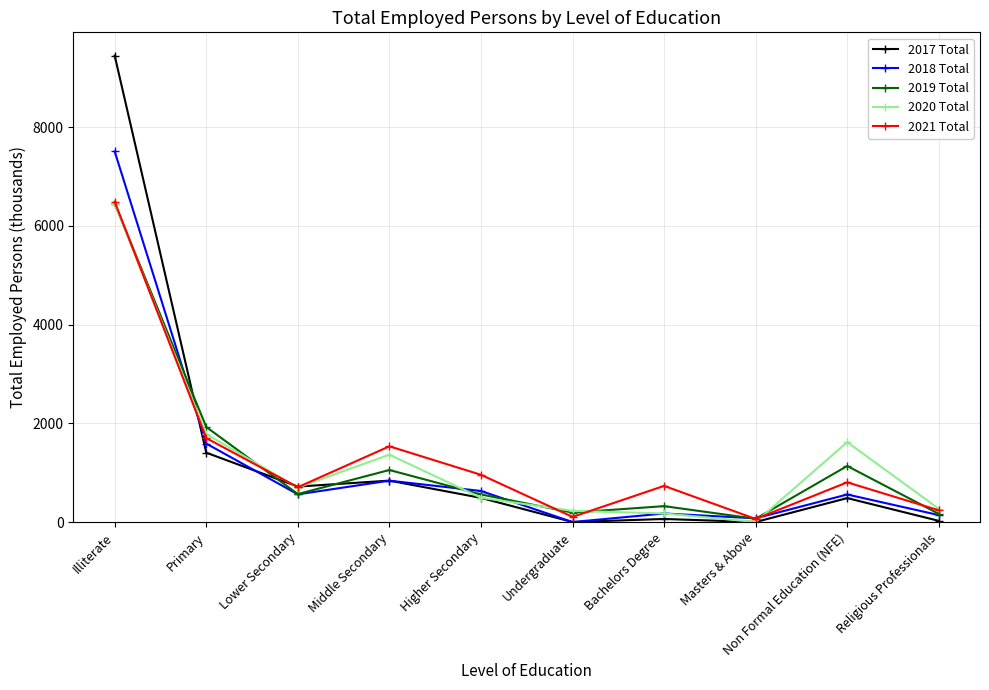

In 2020 Total, how many points are lower than both neighbors (excluding endpoints)?

2